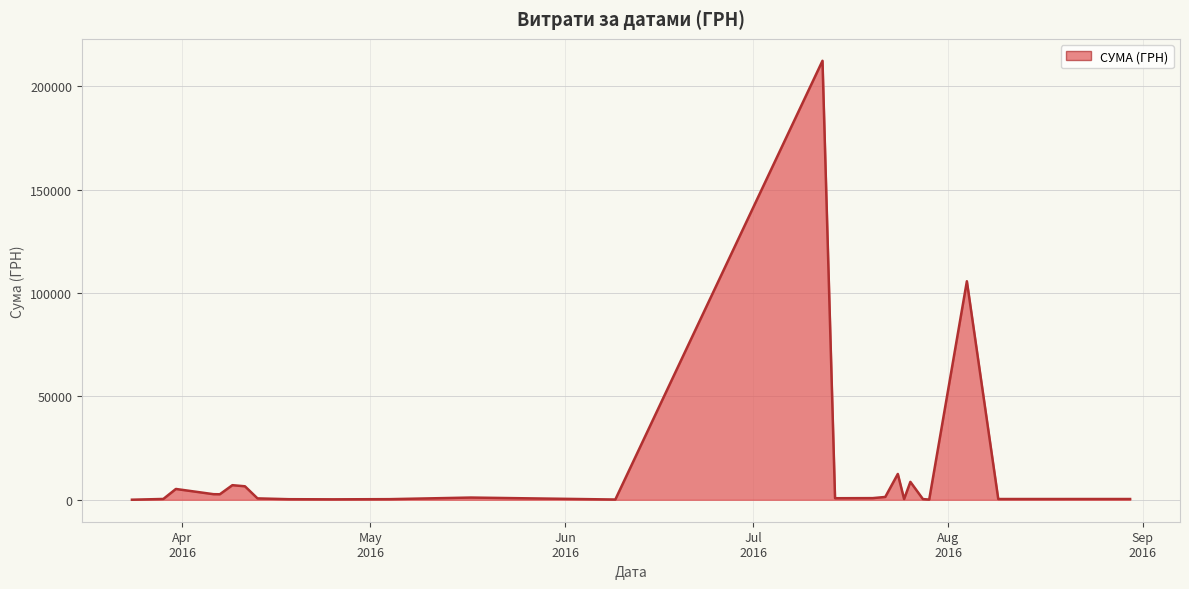

What is the maximum value shown in the chart?

212376.8